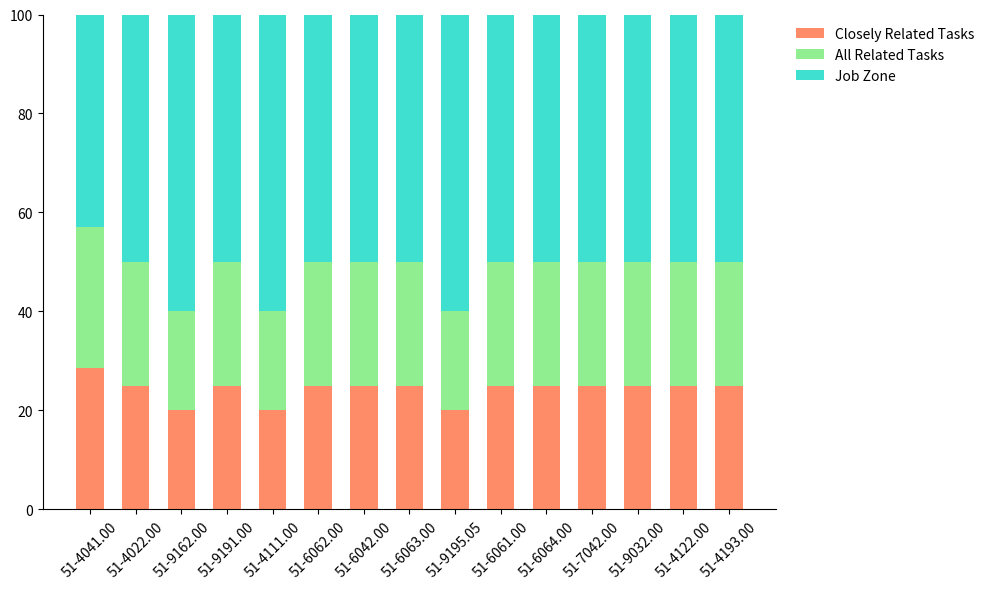

True or false: Closely Related Tasks has a value of 25.0 at 51-4122.00.

True